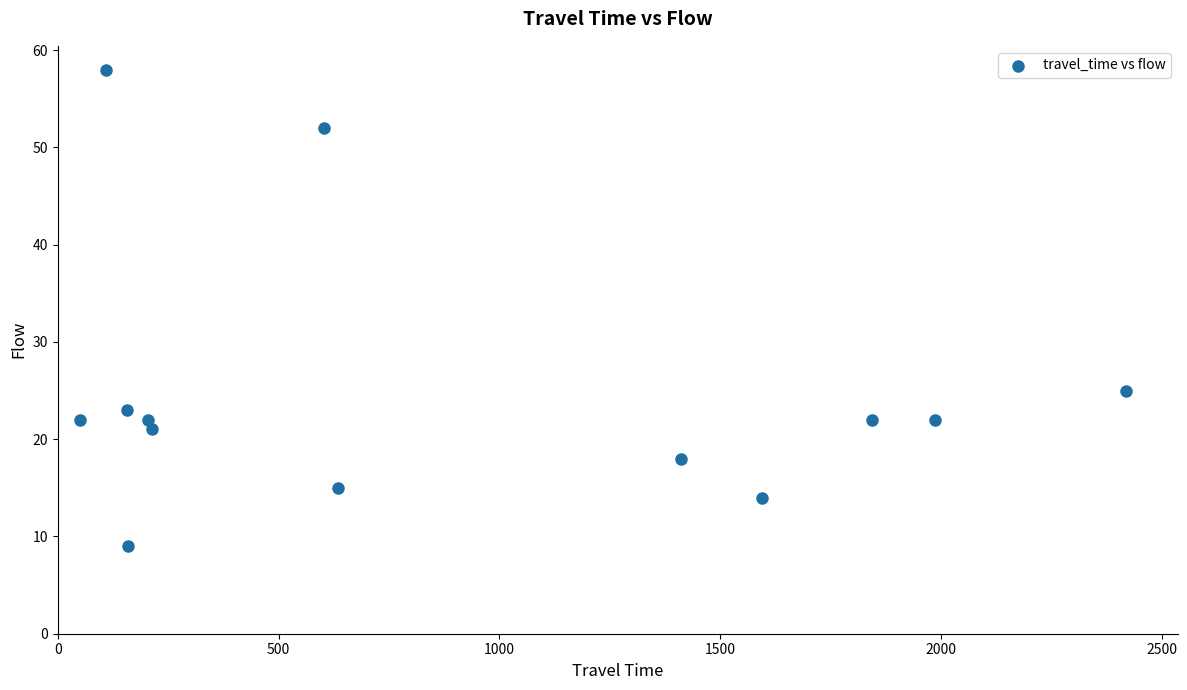

What Y value in the scatter plot is closest to 33?

25